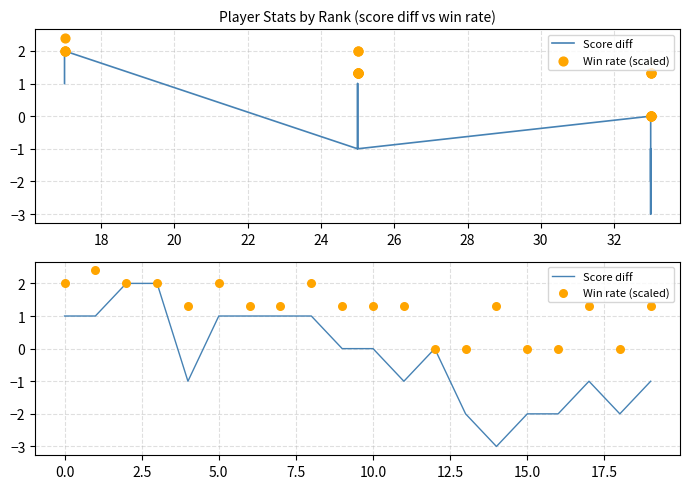

What is the total value across all series at 10?

1.3